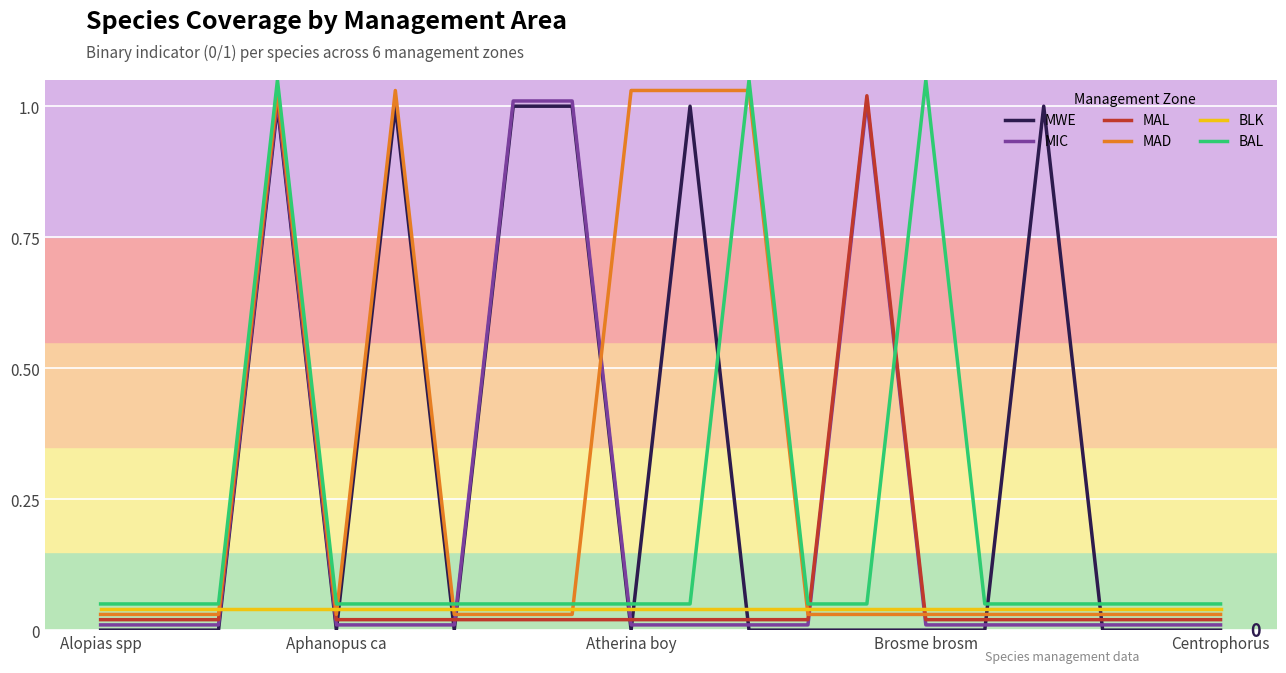

What is the label of the 18th point from the left?

17